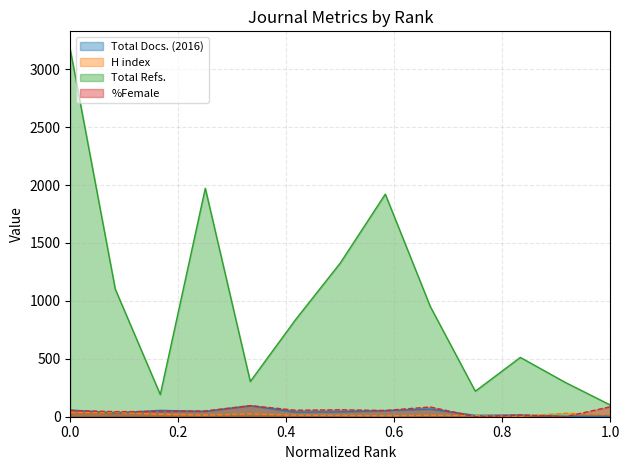

Is it true that Total Docs. (2016) equals 46 at 4?

True